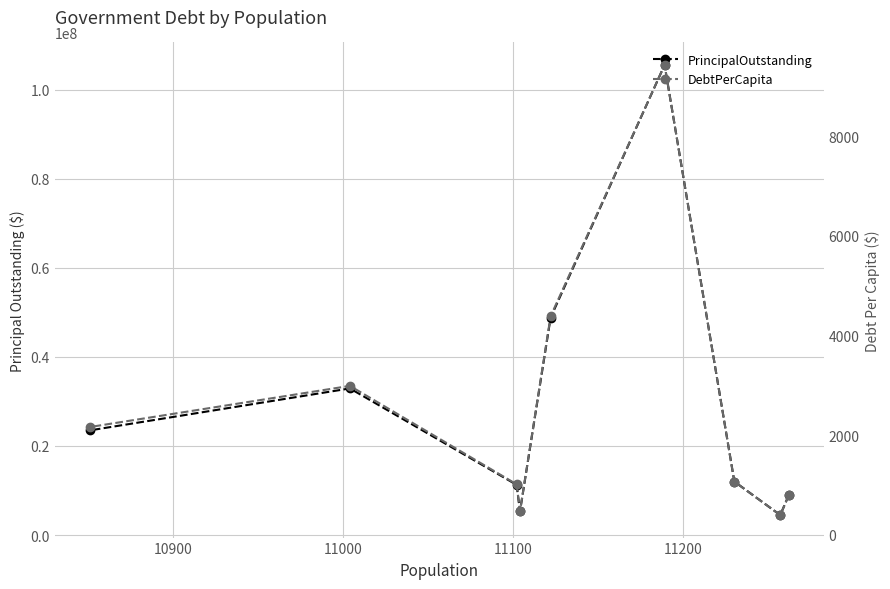

How many interior local peaks does the PrincipalOutstanding series have?

2